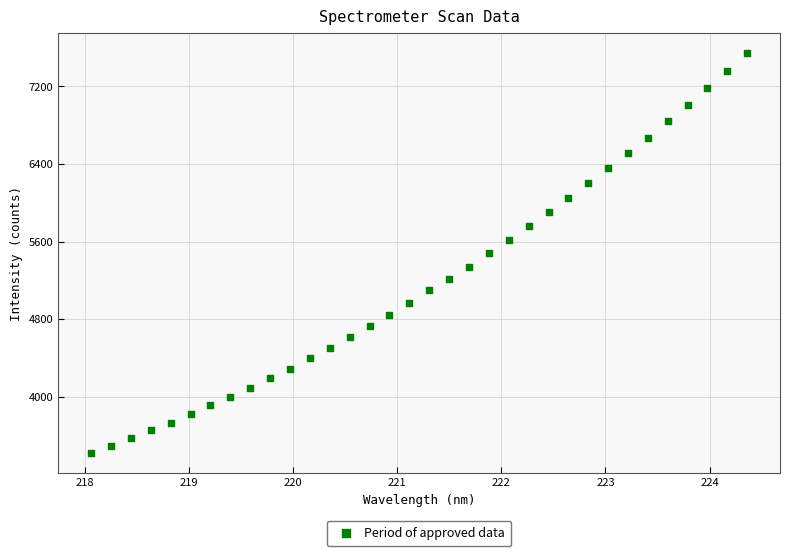

What is the range of X values (max minus min)?

6.3